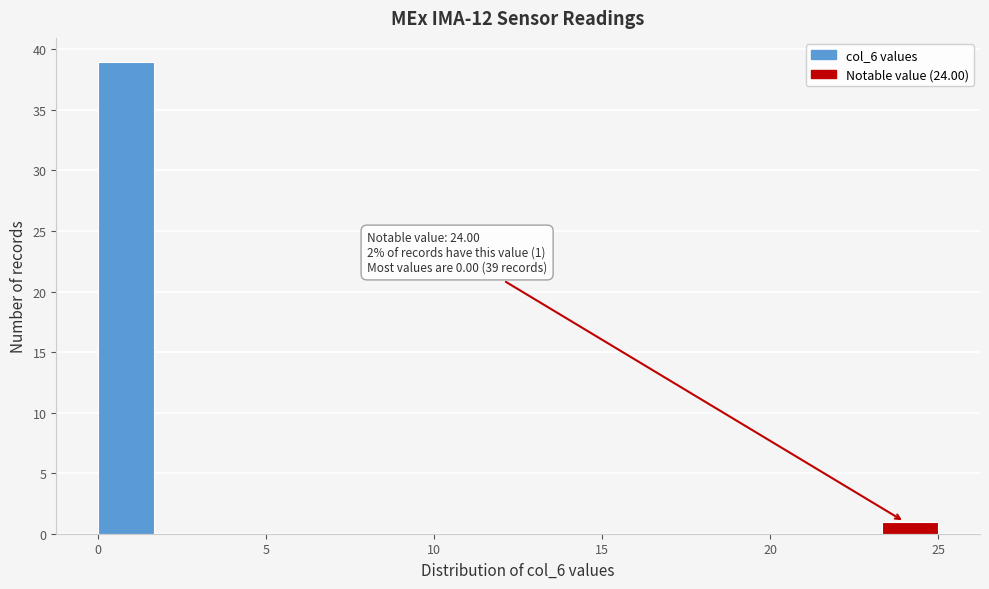

Around what value on the x-axis is the tallest bar? Give the approximate position of its centre, as read against the axis.

1.0